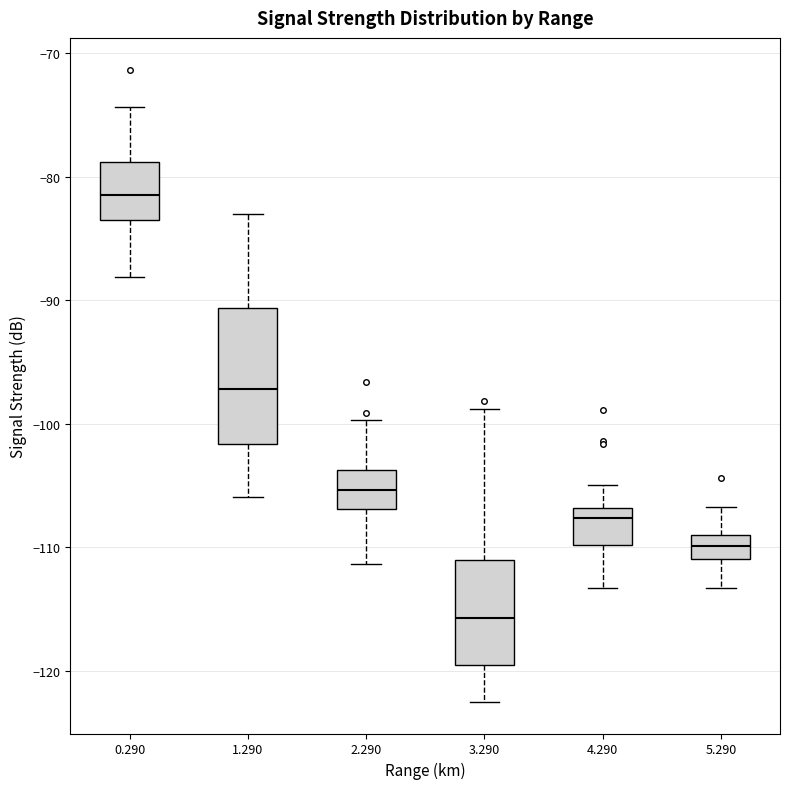

Reading left to right, transcribe this box plot: for each box, give where its median line is, the range the box spans, and where its two whiskers end, as read against the y-axis. The values are not printed on the chart, so give them approximately, as read against the axis.

0.290: median -81, box -83 to -79, whiskers -88 to -74
1.290: median -97, box -102 to -91, whiskers -106 to -83
2.290: median -105, box -107 to -104, whiskers -111 to -100
3.290: median -116, box -119 to -111, whiskers -122 to -99
4.290: median -108, box -110 to -107, whiskers -113 to -105
5.290: median -110, box -111 to -109, whiskers -113 to -107